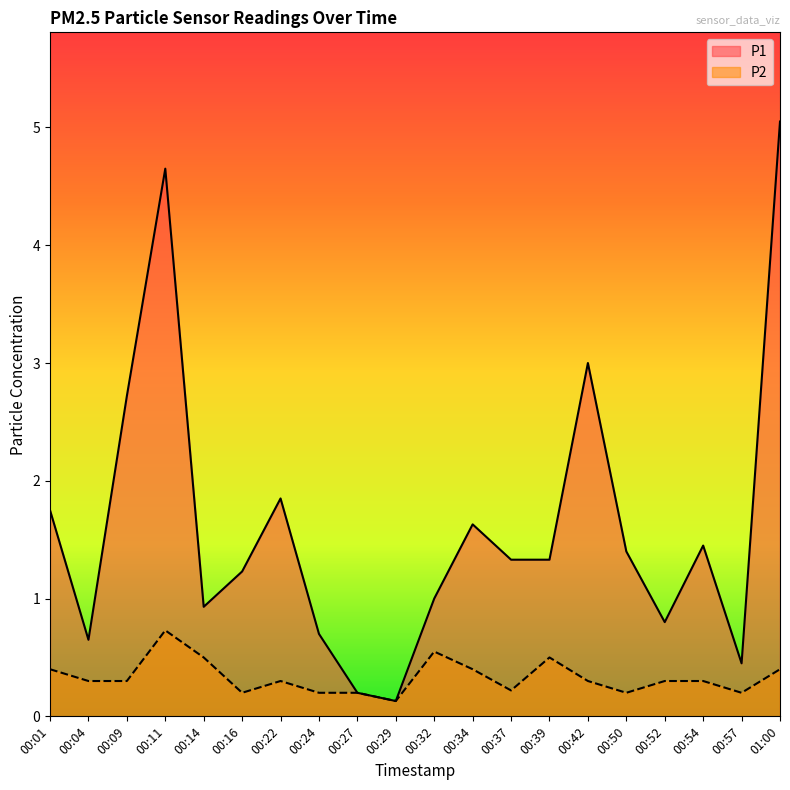

The value of P2 at 00:16 is 0.3. True or false?

False